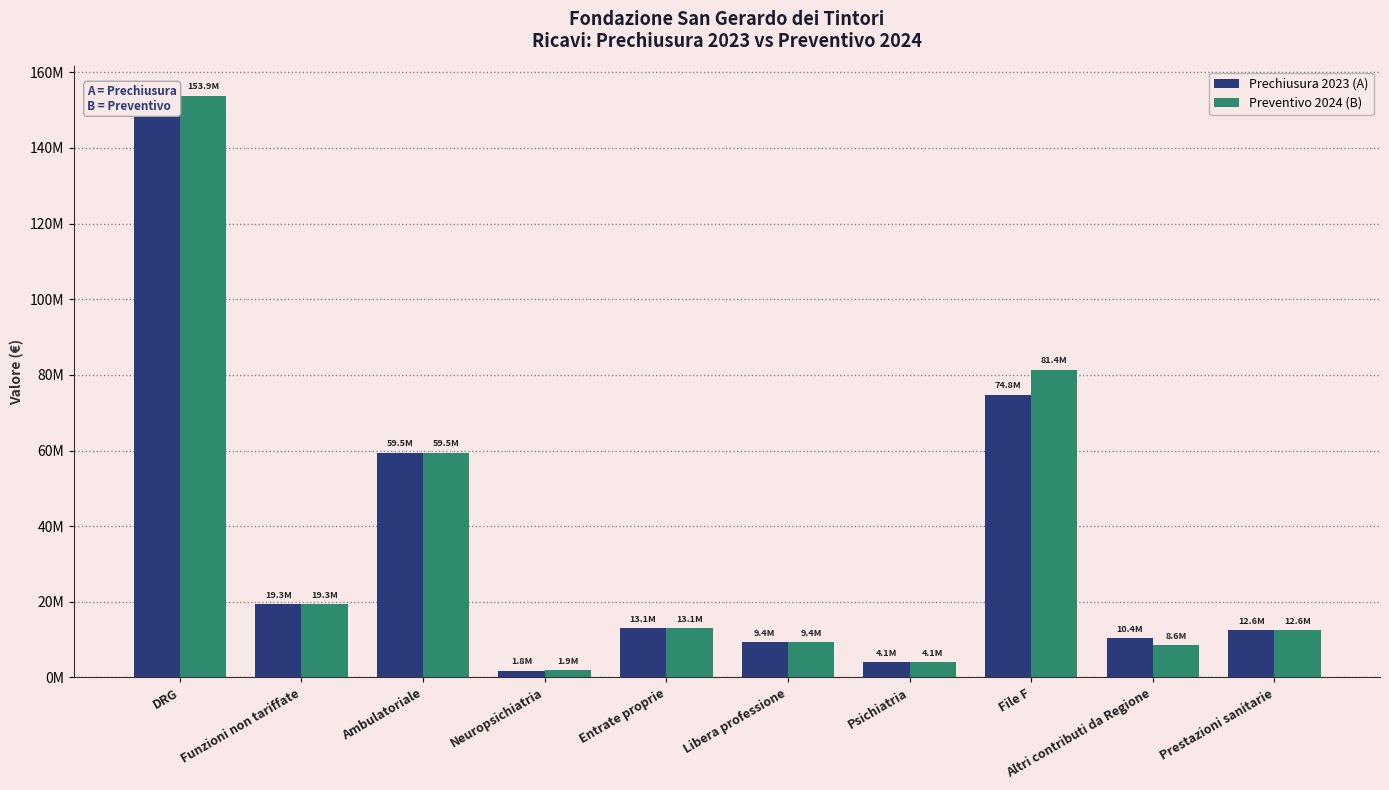

Where is Preventivo 2024 (B) nearest to the value 77877565?

File F